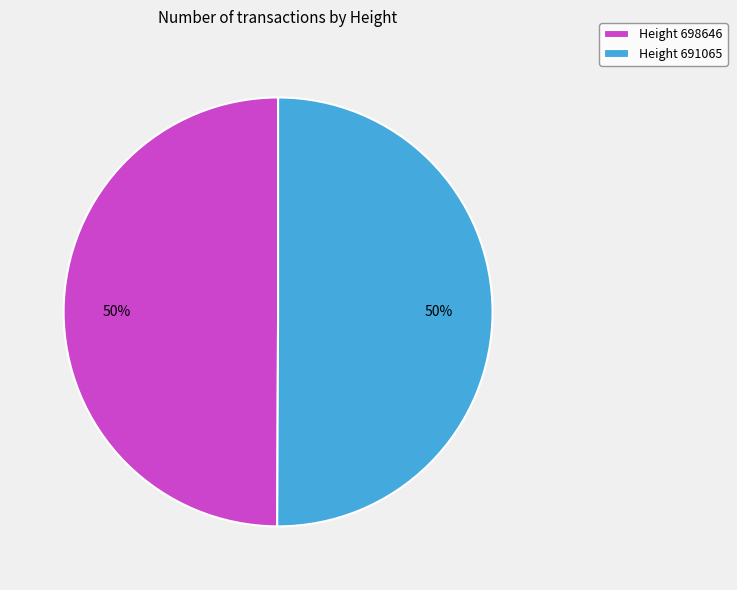

Combined, do Height 691065 and Height 698646 account for over 50%?

Yes